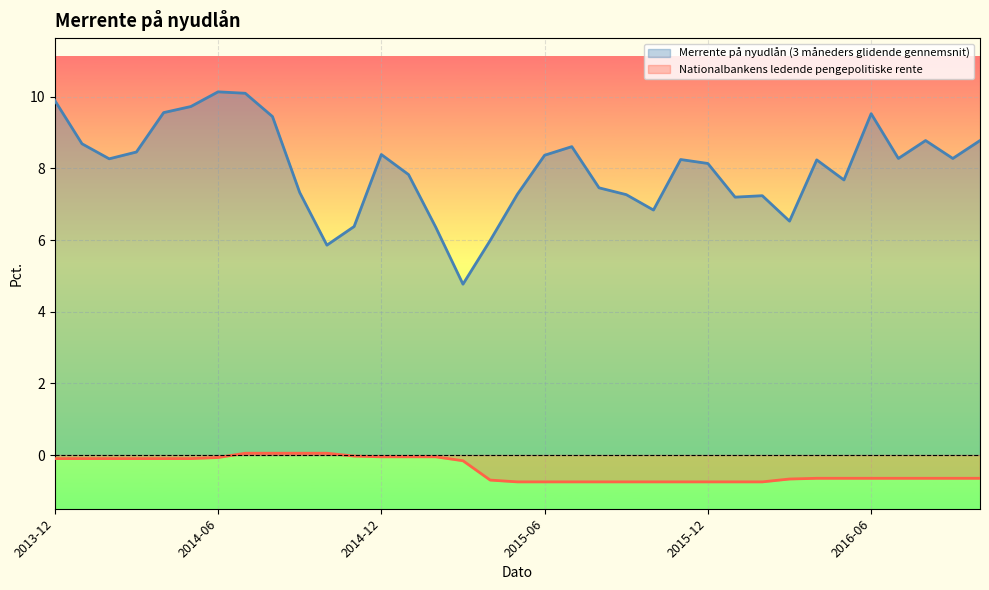

True or false: Nationalbankens ledende pengepolitiske rente has more than 2 points higher than both neighbors.

False